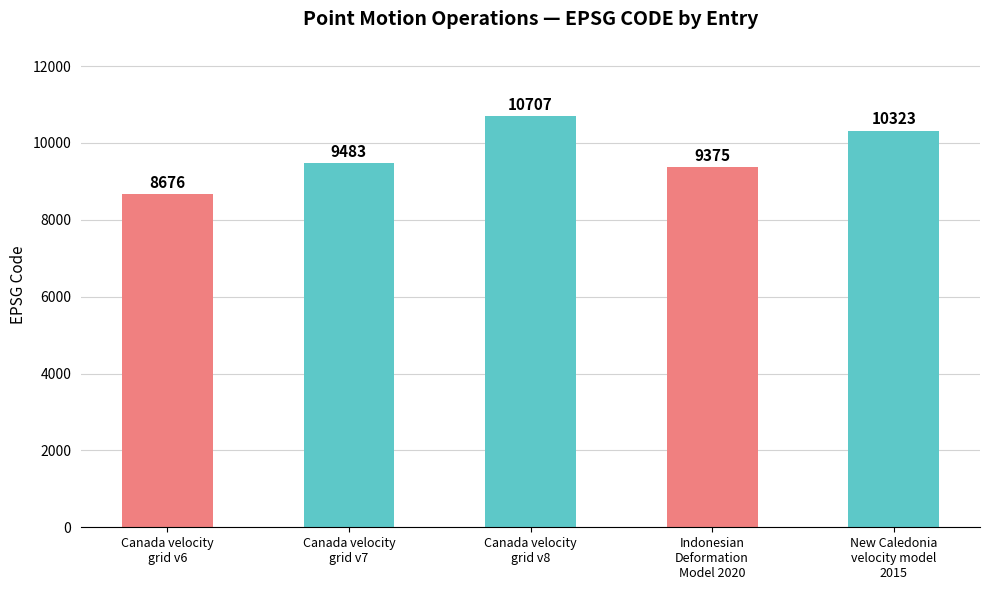

True or false: the data shows 9483 at Canada velocity
grid v7.

True